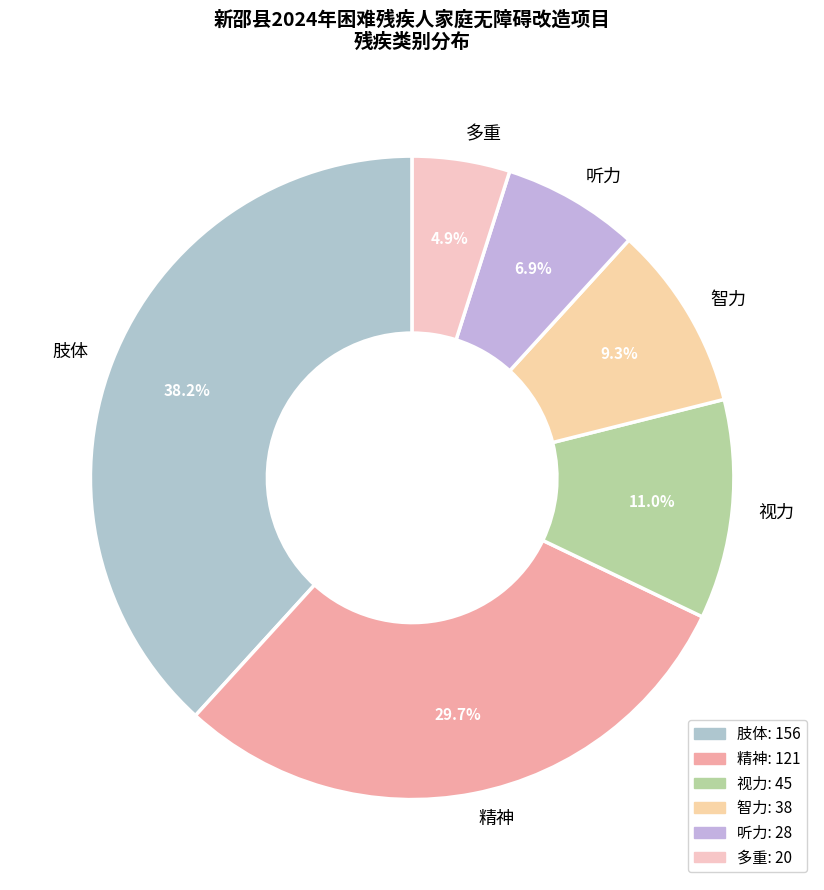

Is 肢体 the majority of the pie?

No